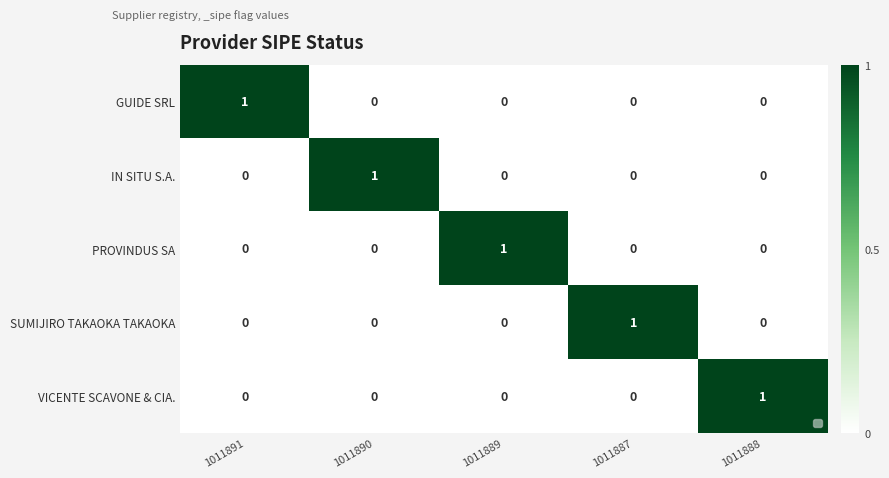

At how many categories does at least one series exceed 0?

5